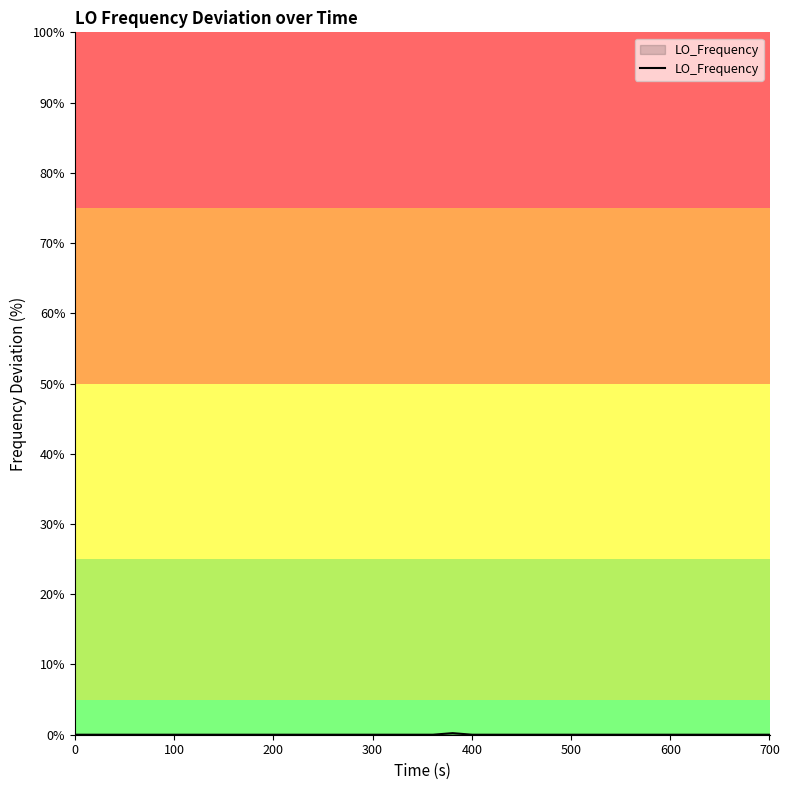

Reading left to right, extract all data points from this chart.

0.0	0.0	0.0	0.0	0.0	0.0	0.0	0.0	0.0	0.0	0.0	0.0	0.0	0.0	0.0	0.0	0.0	0.0	0.0	0.0	0.0	0.2	0.0	0.0	0.0	0.0	0.0	0.0	0.0	0.0	0.0	0.0	0.0	0.0	0.0	0.0	0.0	0.0	0.0	0.0